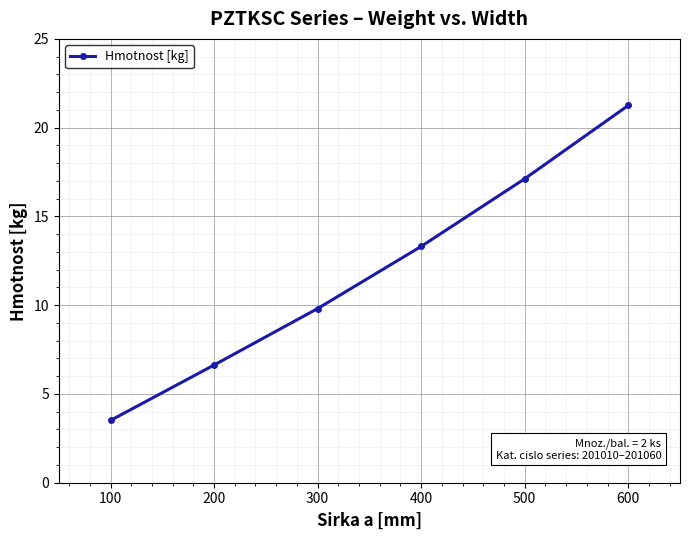

What is the value of the 4th point from the left?

13.3